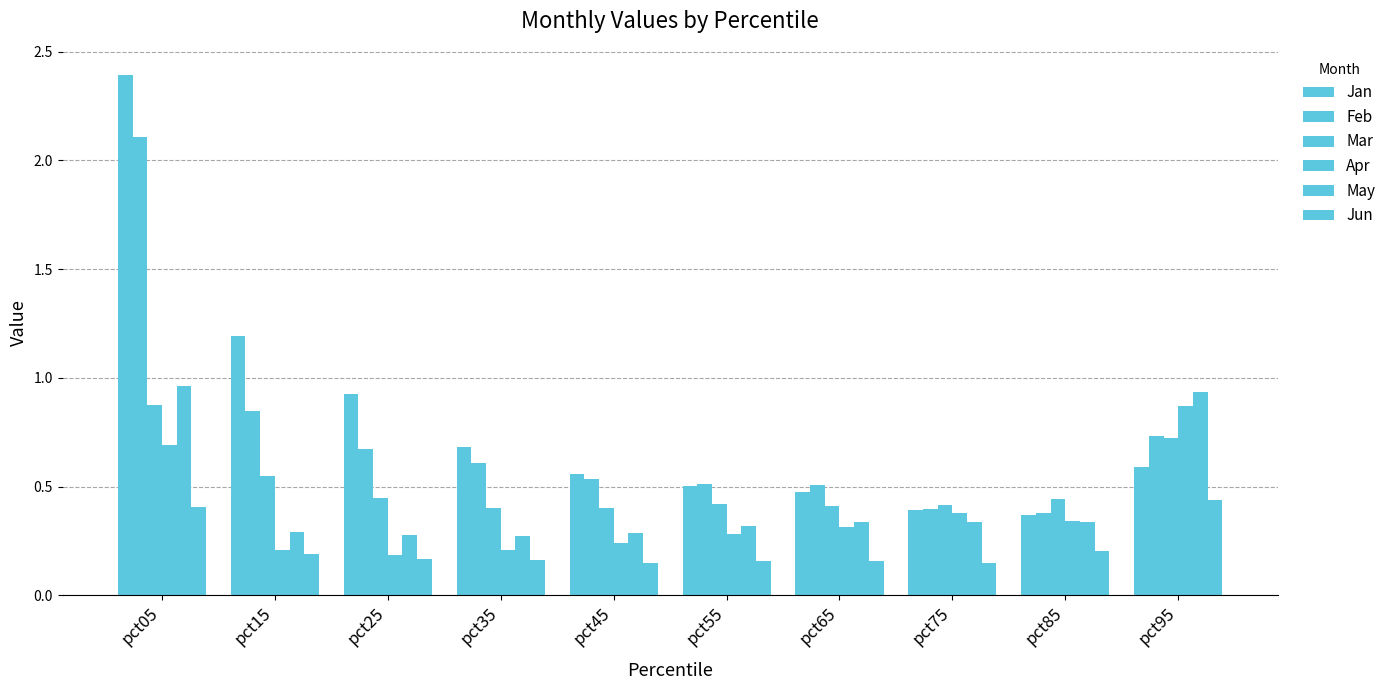

At which category does the chart reach its peak across all series?

pct05